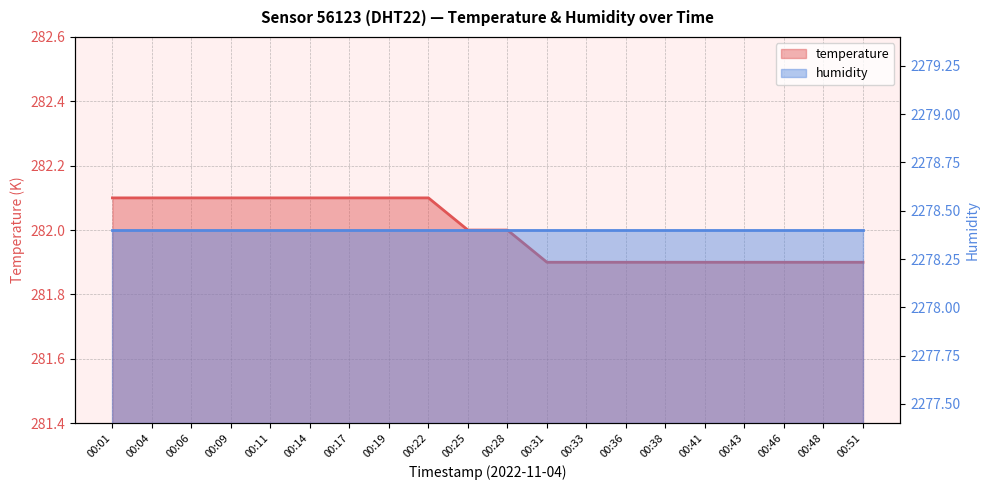

Reading left to right, transcribe all the data shown in this chart.

282.1	282.1	282.1	282.1	282.1	282.1	282.1	282.1	282.1	282.0	282.0	281.9	281.9	281.9	281.9	281.9	281.9	281.9	281.9	281.9